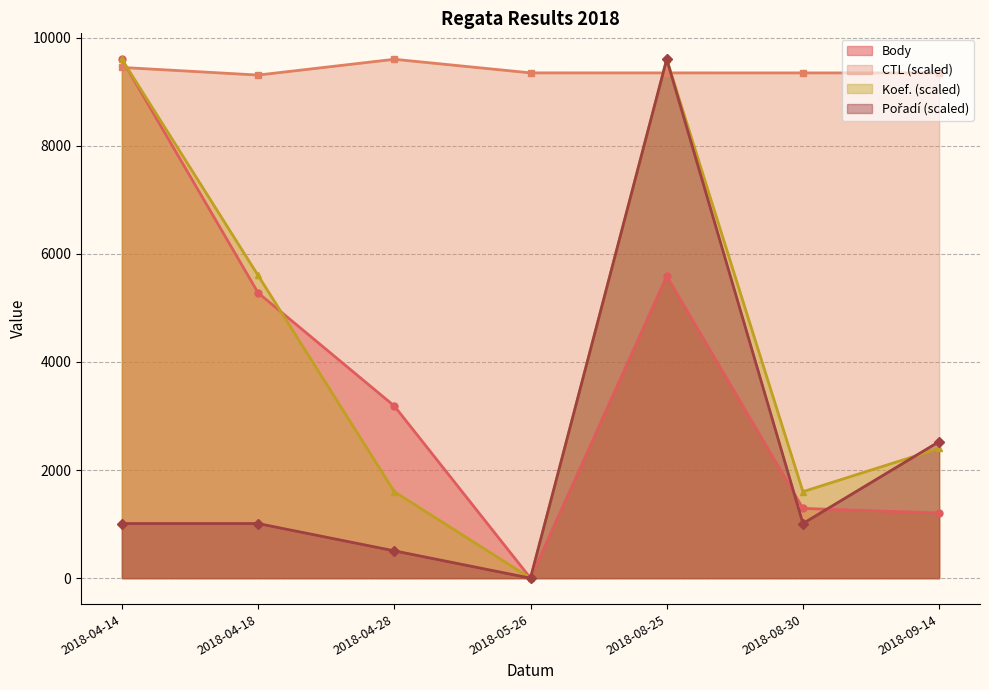

What is the sum of the Koef. values at 2018-08-25 and 2018-04-14?

19200.0